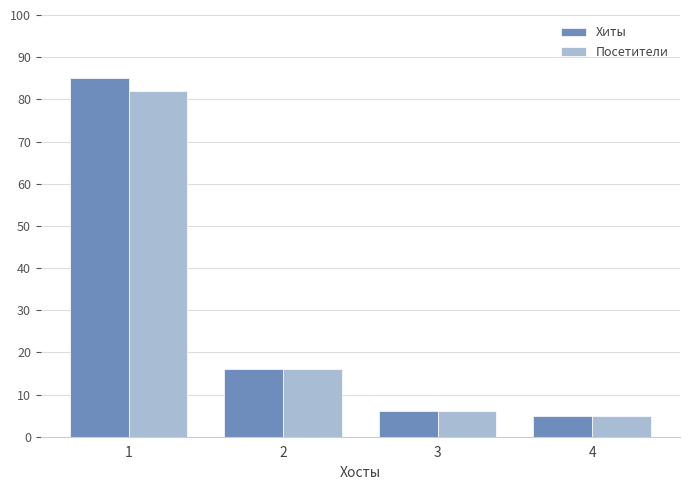

What is the value of the Посетители bar at the 1st from the left?

82